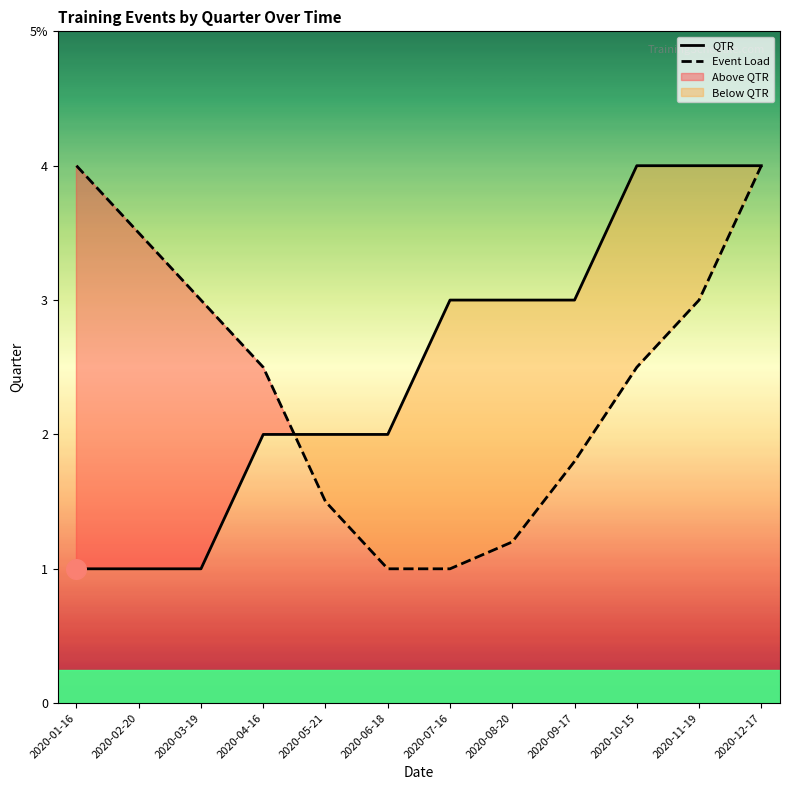

What are all the series names shown in the legend?

QTR, Event Load